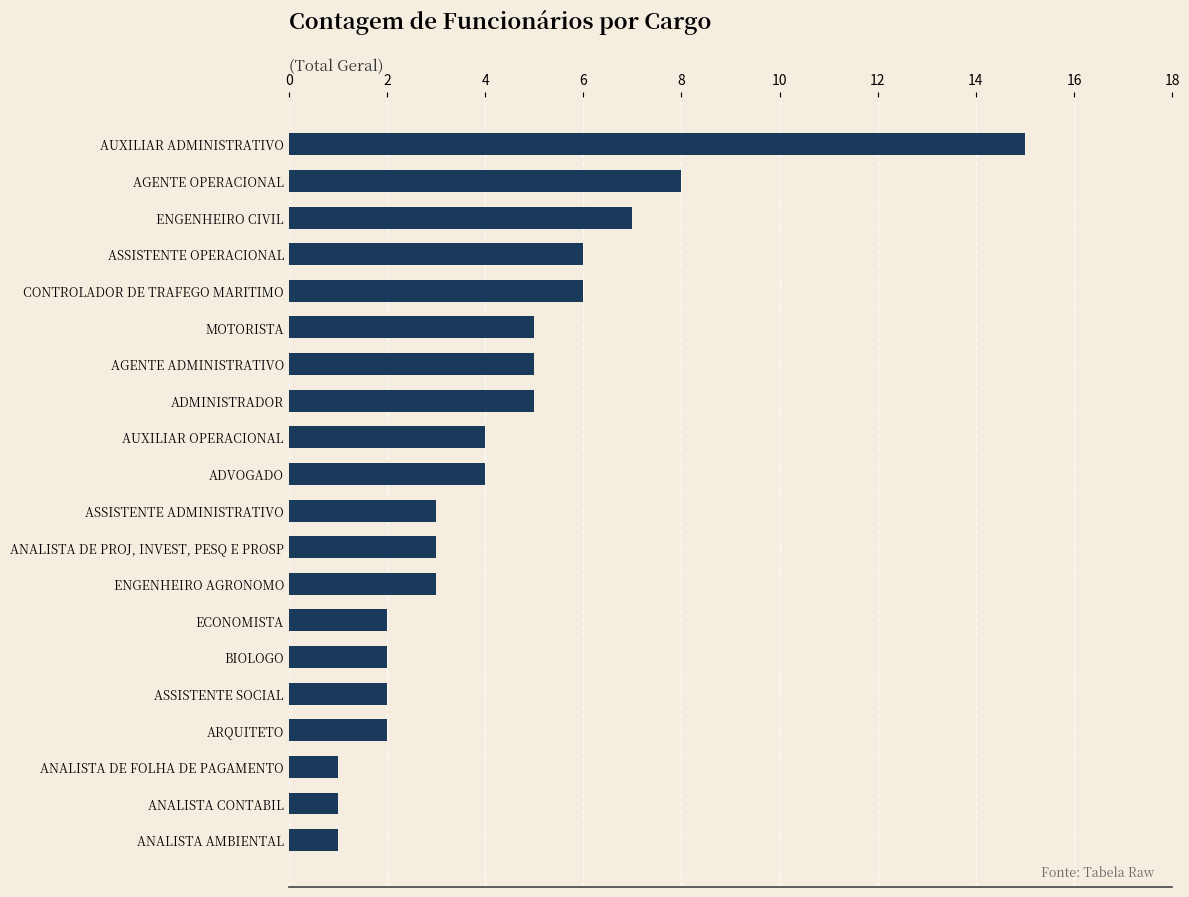

What is the average value?

4